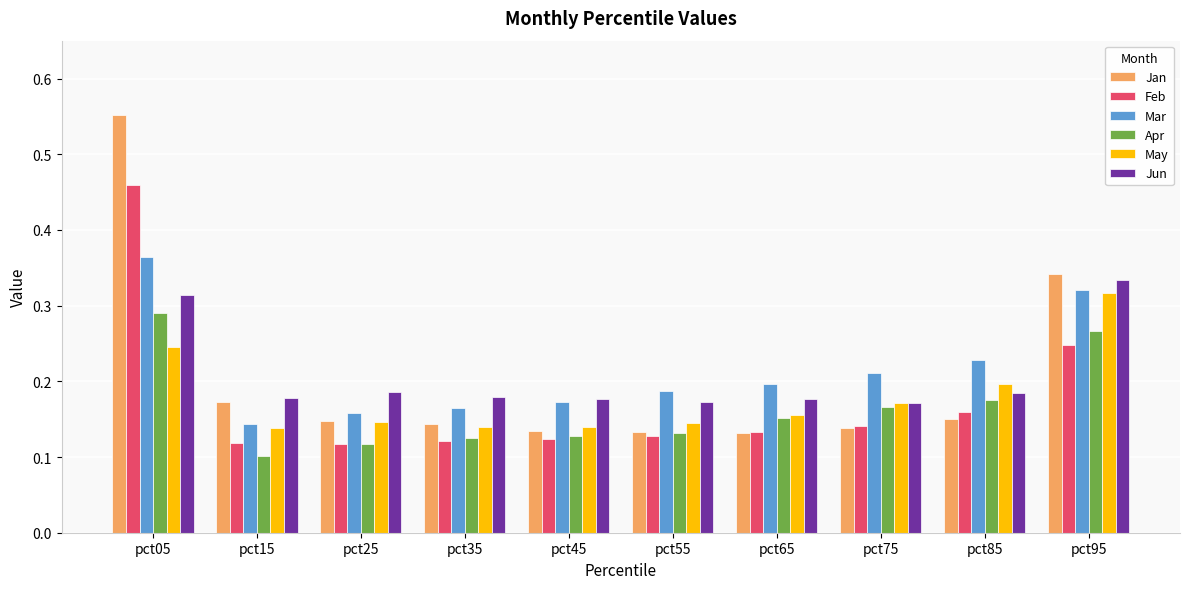

How many bars are there in total?

60